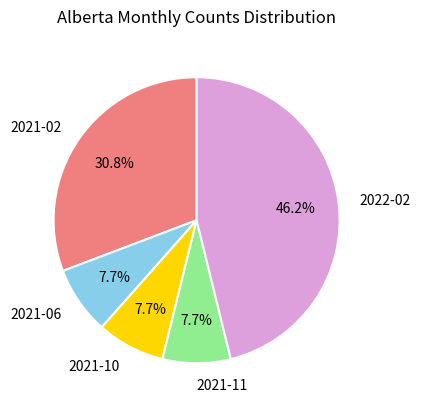

Is the sum of 2021-11 and 2022-02 greater than half?

Yes